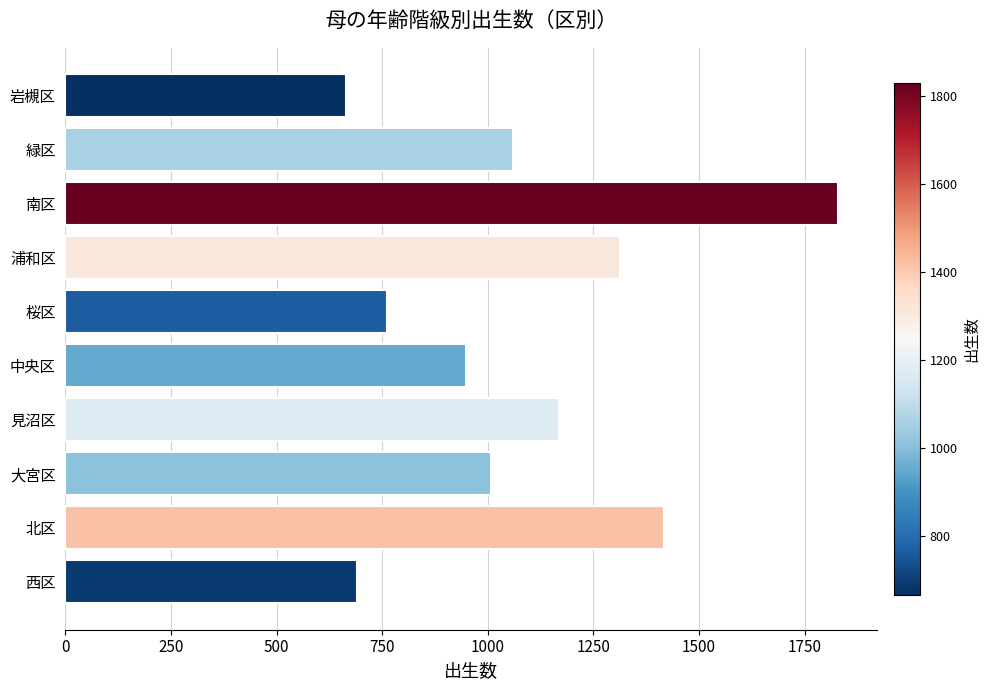

Count the number of data series in this chart.

1